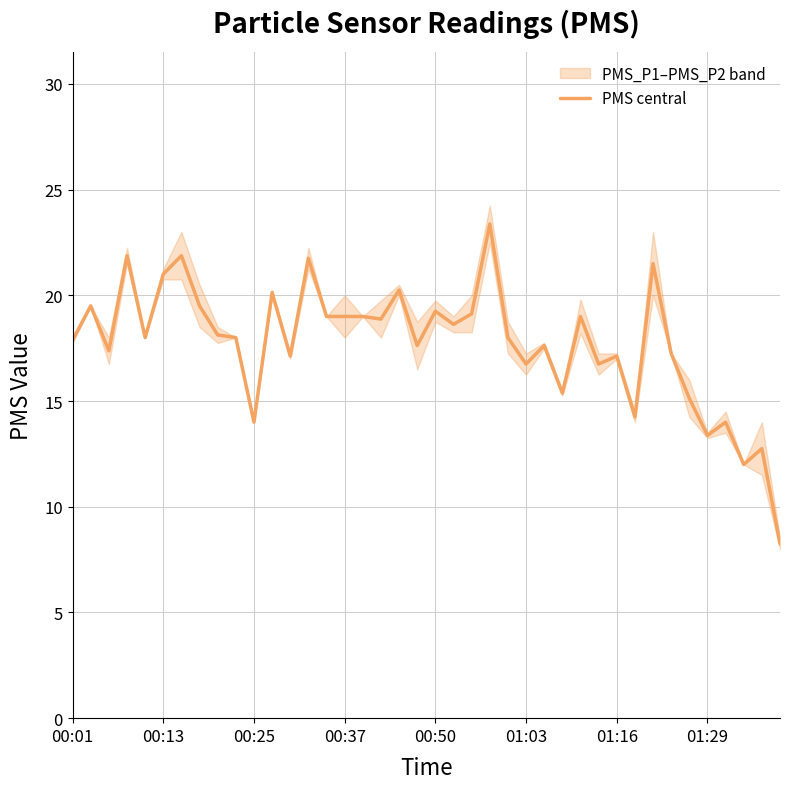

Reading right to left, transcribe all the data shown in this chart.

8.2	12.8	12.0	14.0	13.4	15.1	17.2	21.5	14.2	17.1	16.8	19.0	15.4	17.6	16.8	18.0	23.4	19.1	18.6	19.2	17.6	20.2	18.9	19.0	19.0	19.0	21.8	17.1	20.1	14.0	18.0	18.1	19.5	21.9	21.0	18.0	21.9	17.4	19.5	17.9